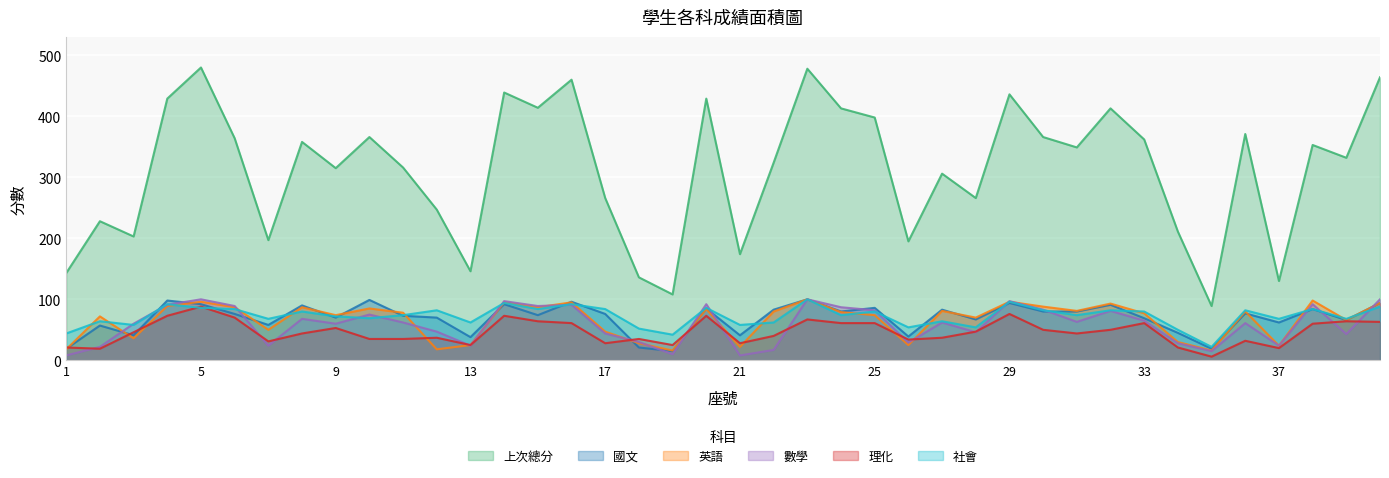

How many intersections are there between 英語 and 國文?

17